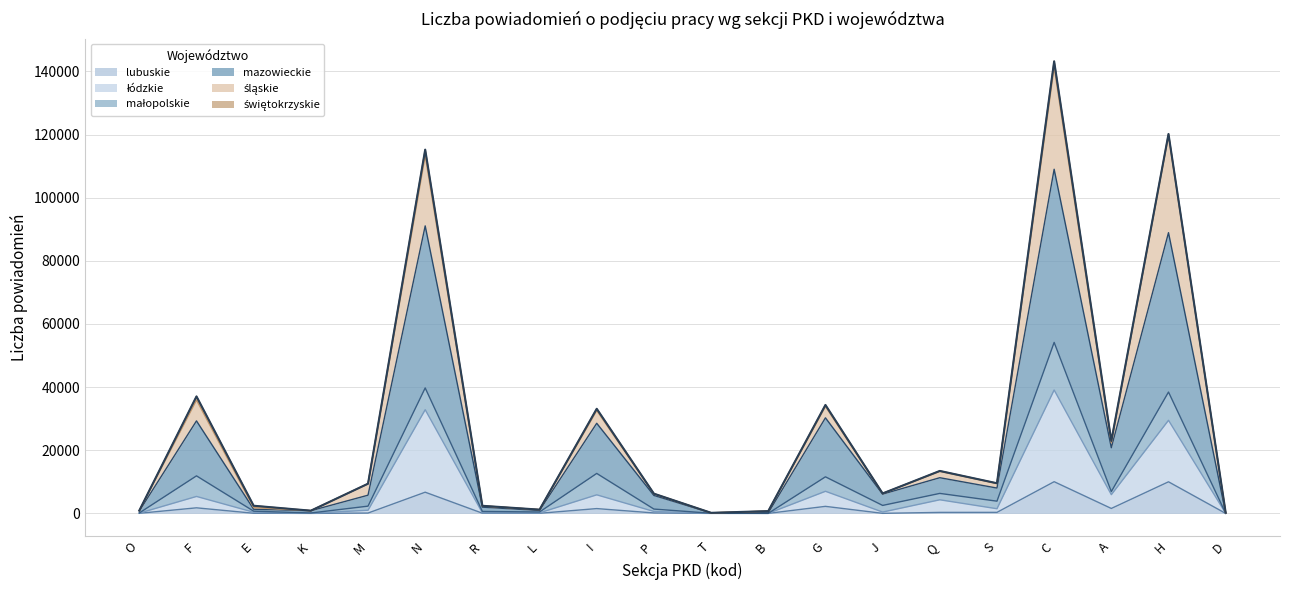

At which category is the sum across all series the highest?

C